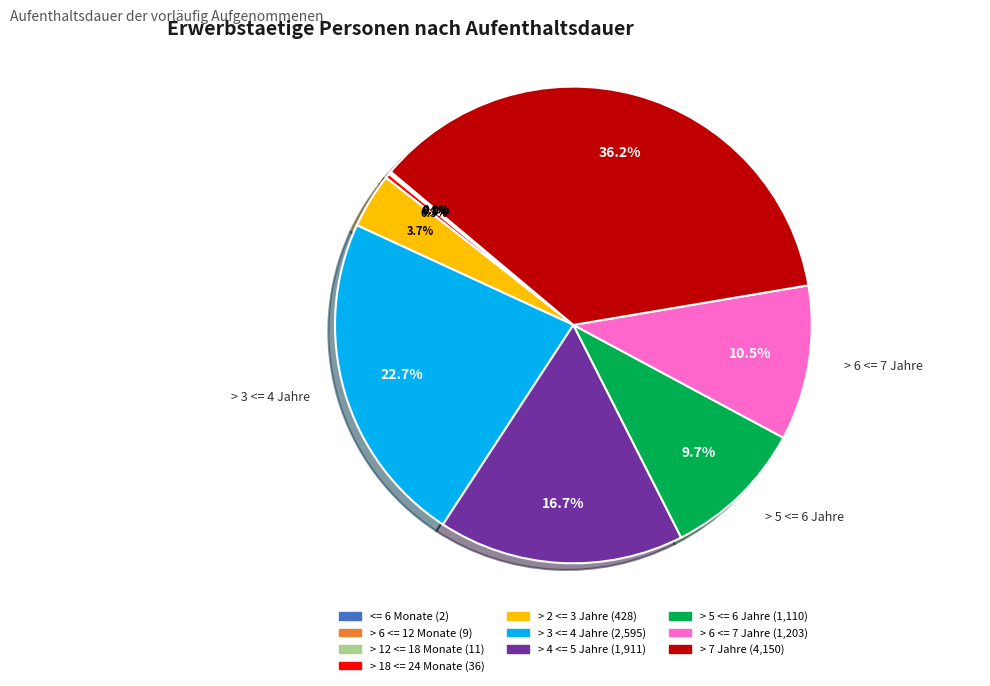

Does any single category account for the majority?

No